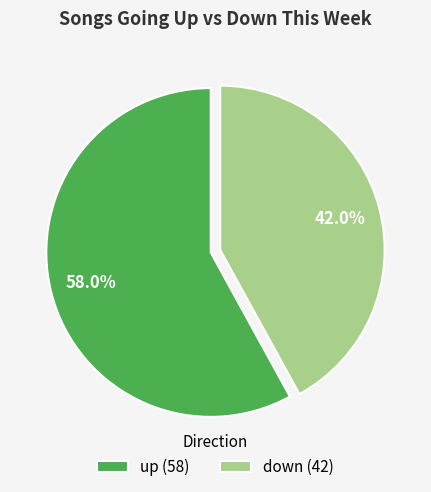

What percentage is the up slice, to the nearest percent?

58%